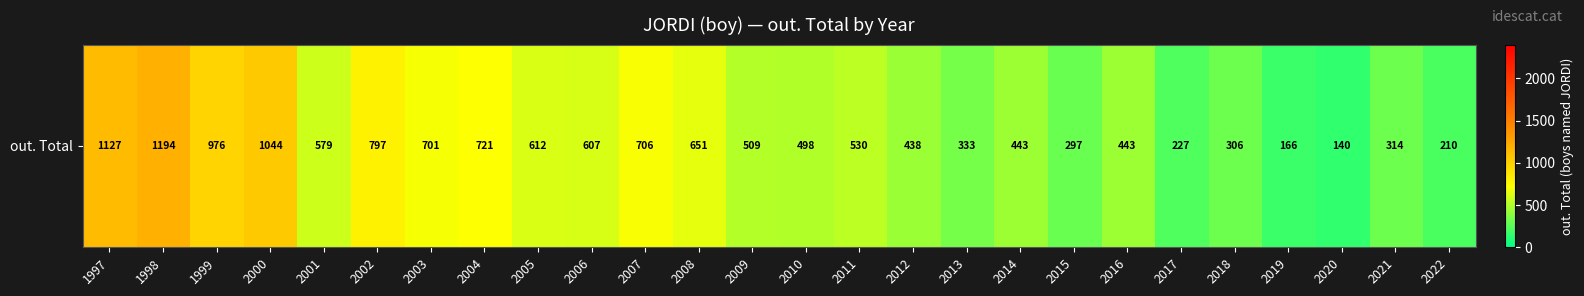

What is the difference between the maximum and minimum values?

1054